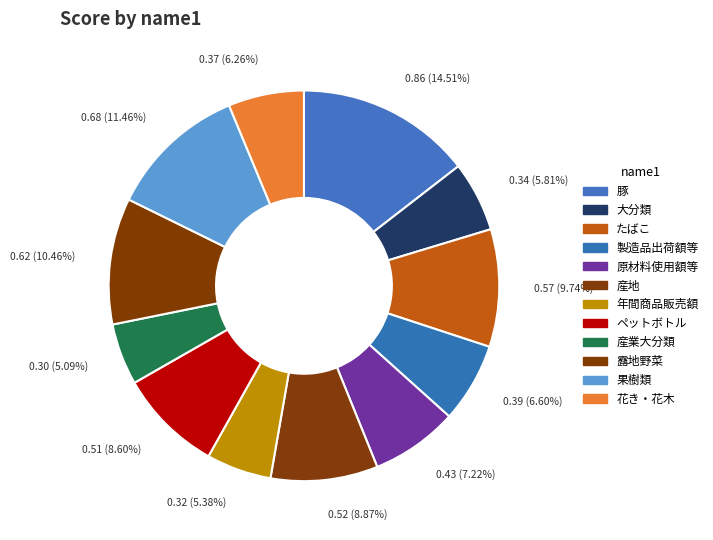

Count the number of slices in the pie.

12